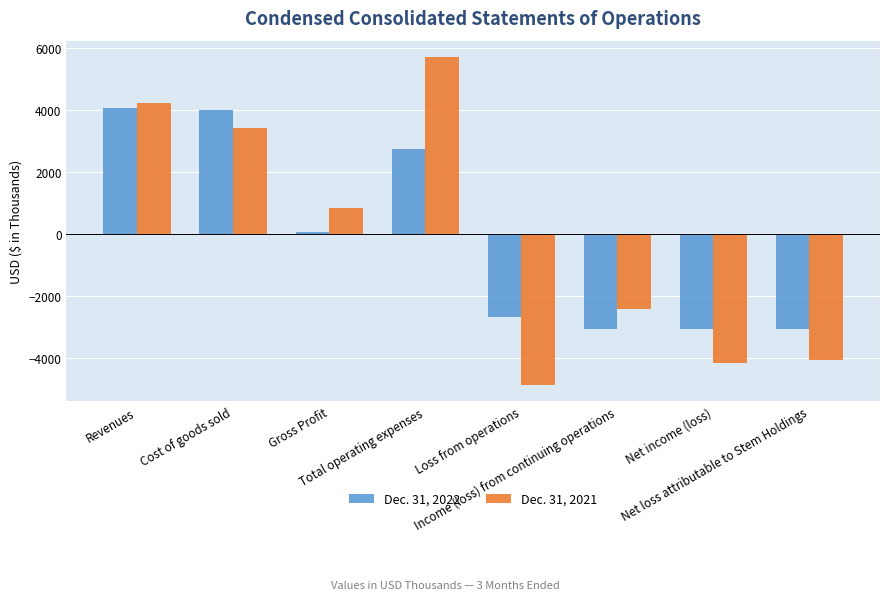

What is the sum of the Dec. 31, 2021 values at Gross Profit and Total operating expenses?

6516